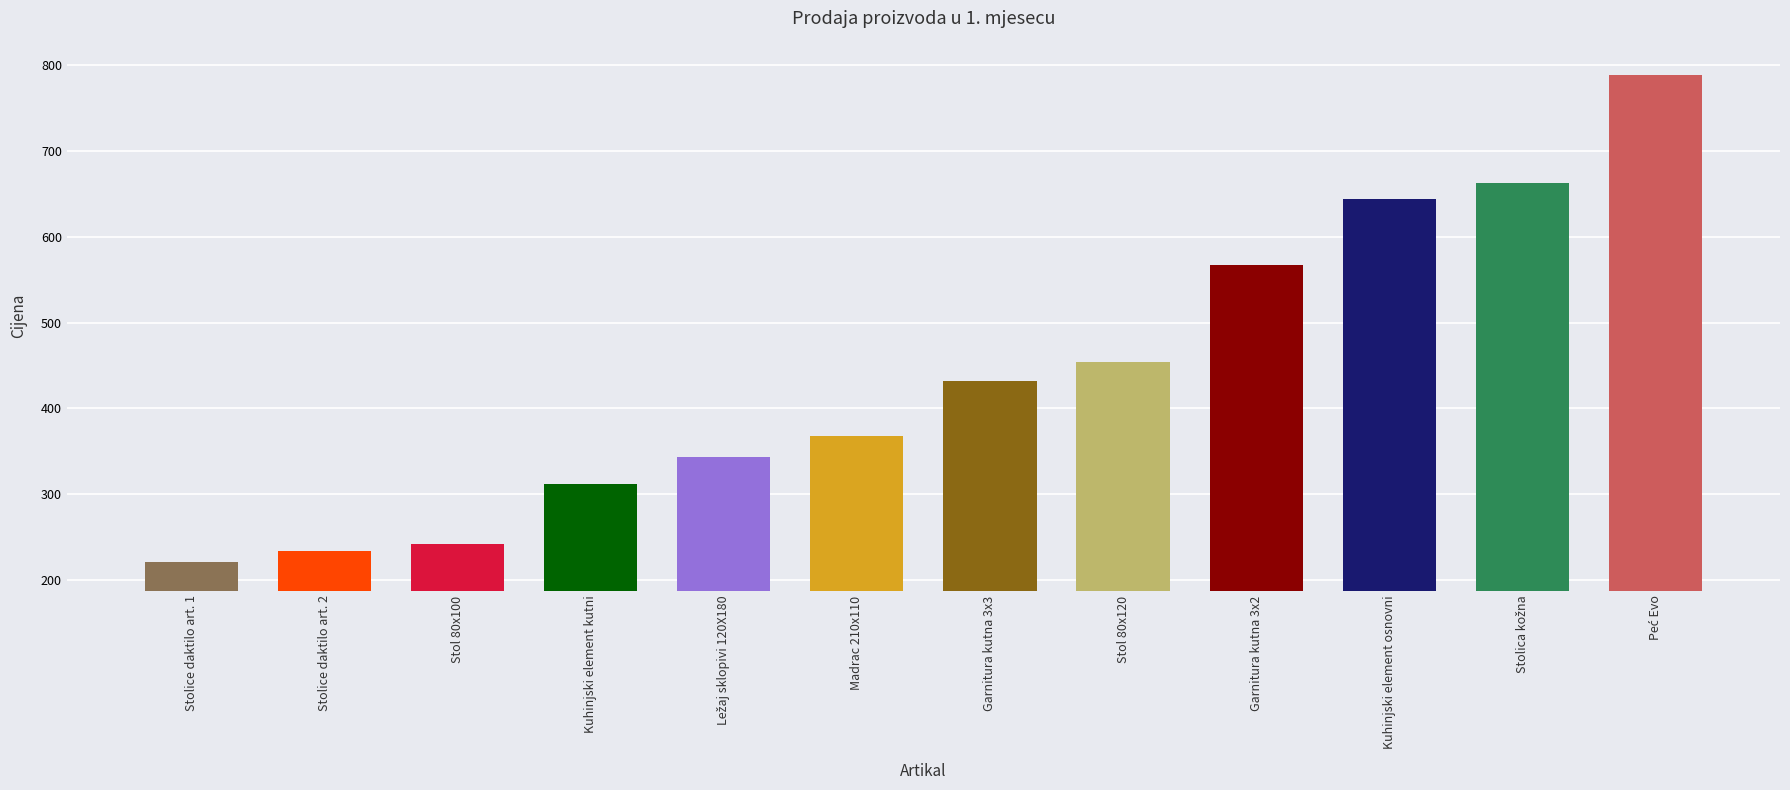

What is the average value?

439.1